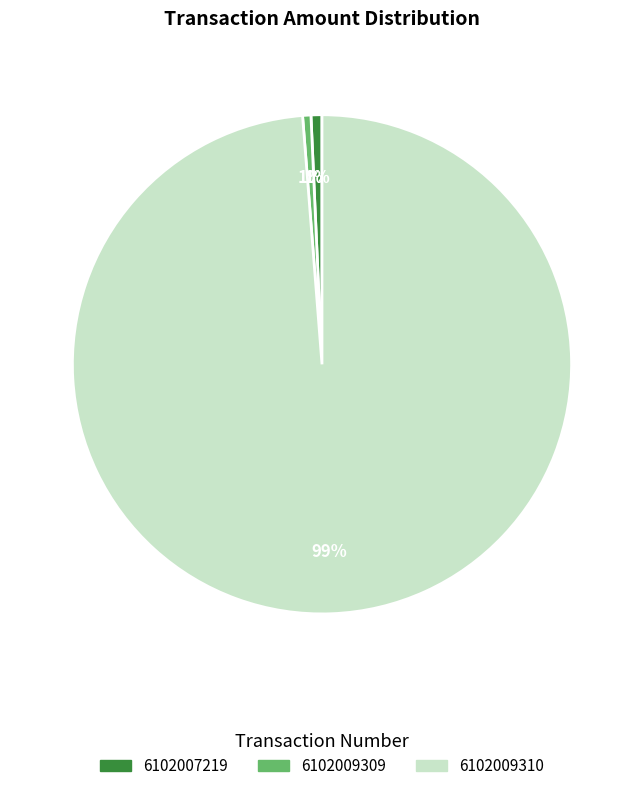

Is it true that 6102009309 is 1% of the pie?

True